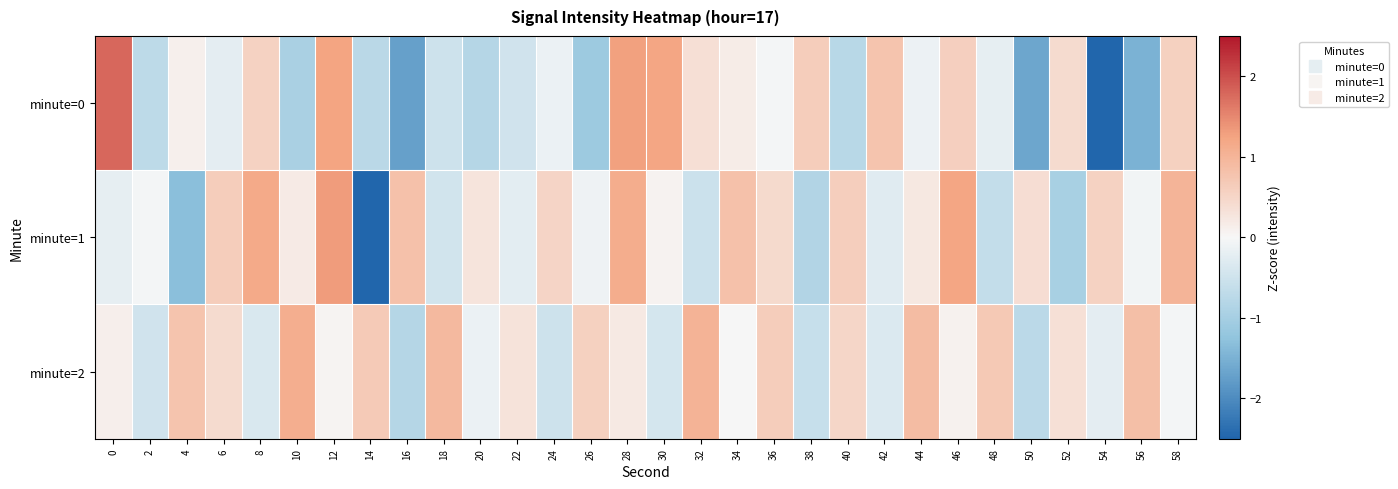

Rank the series at 22 from lowest to highest value.

minute=0, minute=1, minute=2